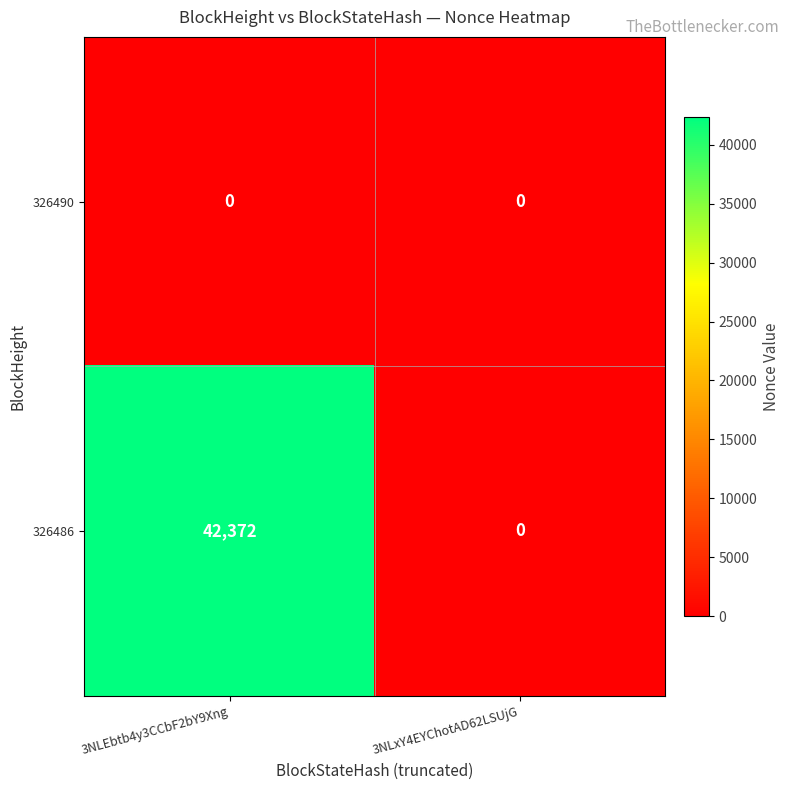

Reading left to right, list all the values displayed in this chart.

326490: 0	0
326486: 42372	0